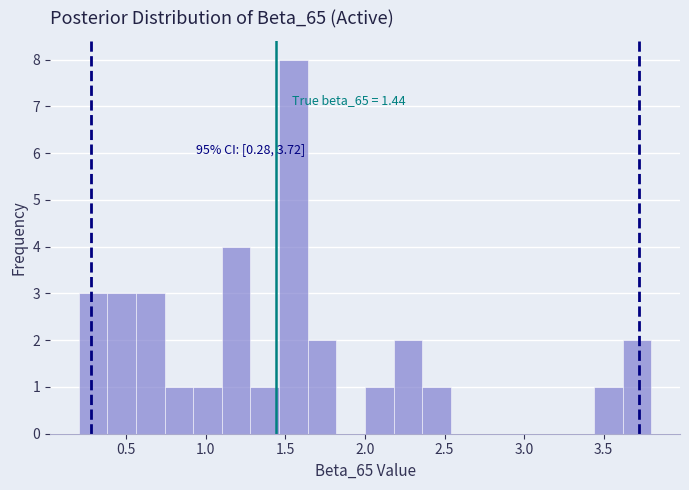

Around what value on the x-axis is the tallest bar? Give the approximate position of its centre, as read against the axis.

1.55